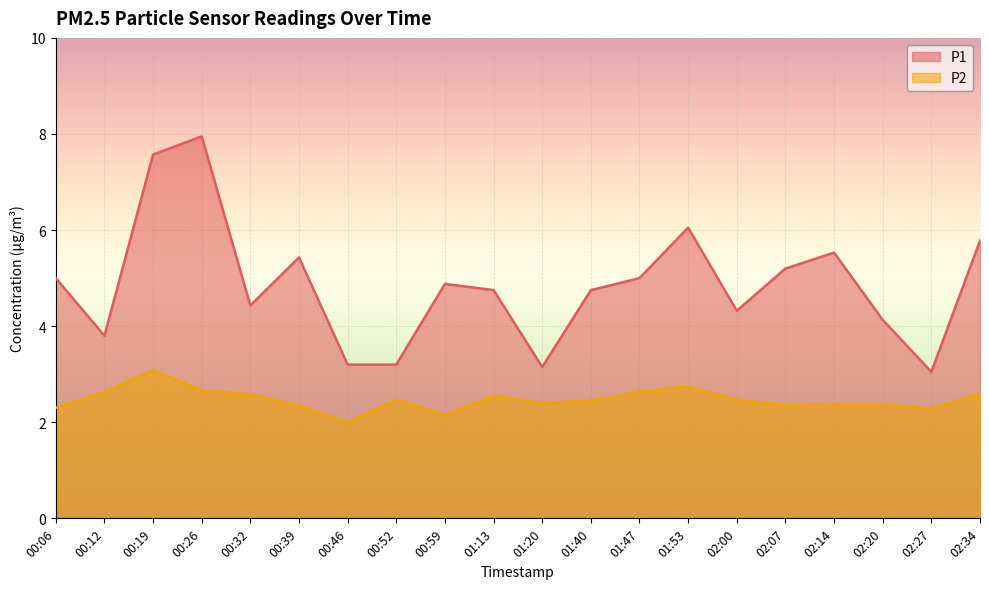

What position from the right is 02:20?

3